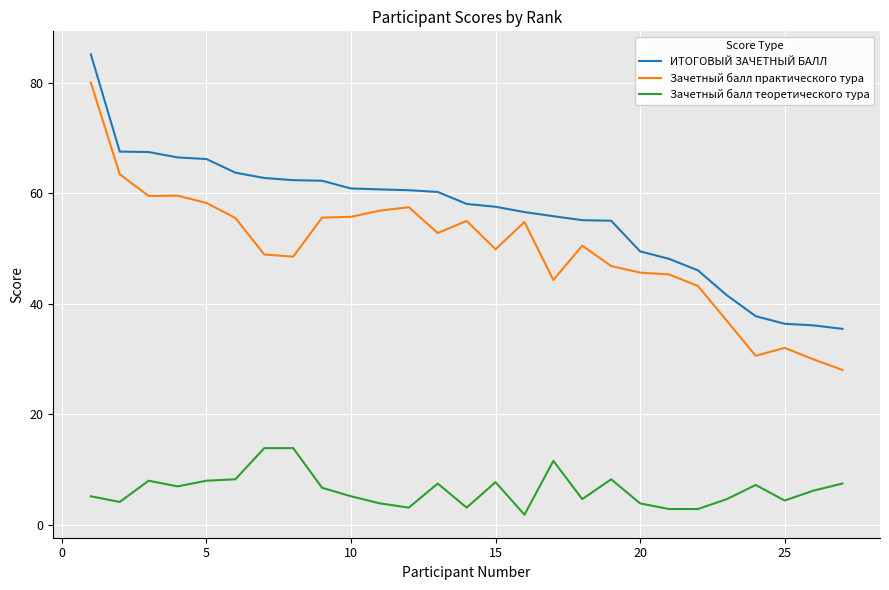

What is the maximum value for Зачетный балл теоретического тура?

13.8